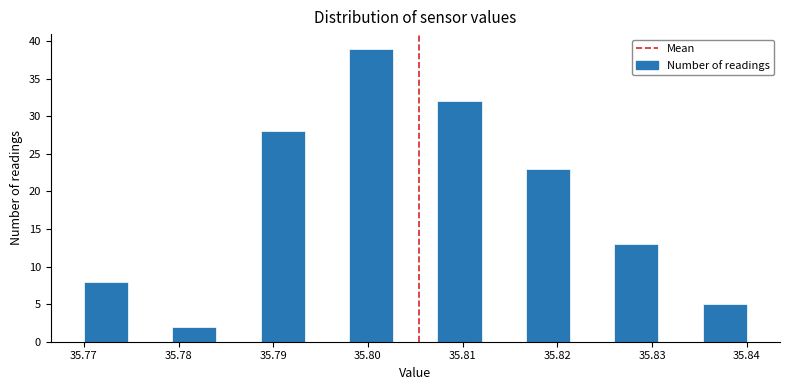

How tall is the bar that spans 35.789 to 35.793 on the x-axis? Neither the bar edges nor the heights are printed on the chart, so give them approximately, as read against the axes.

28